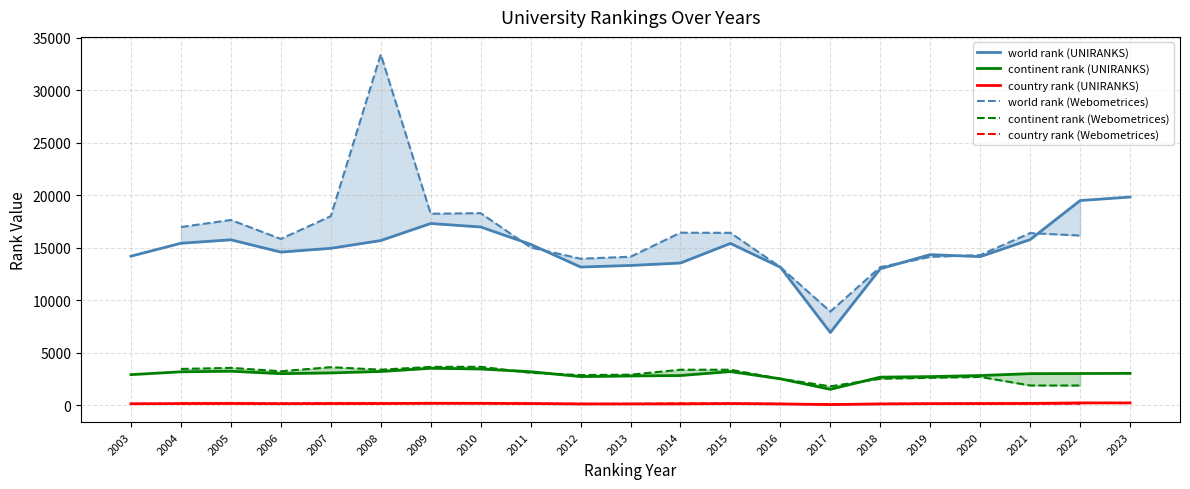

True or false: continent rank (Webometrices) has a value of 2541.0 at 2018.

True